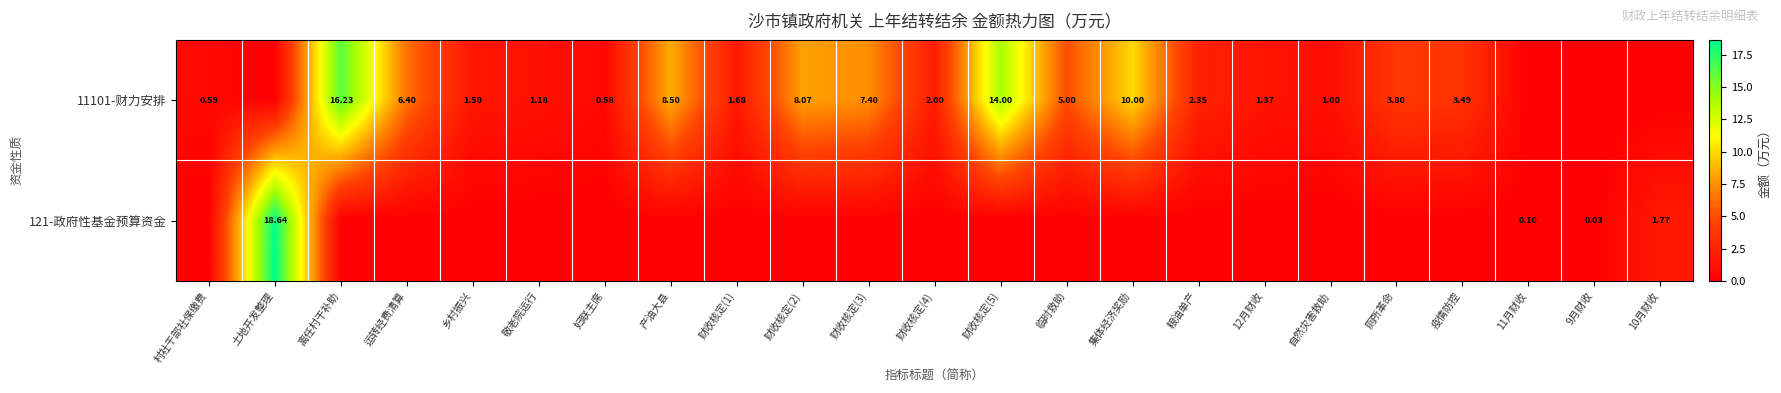

What is the total value across all series at 11月财收?

0.1